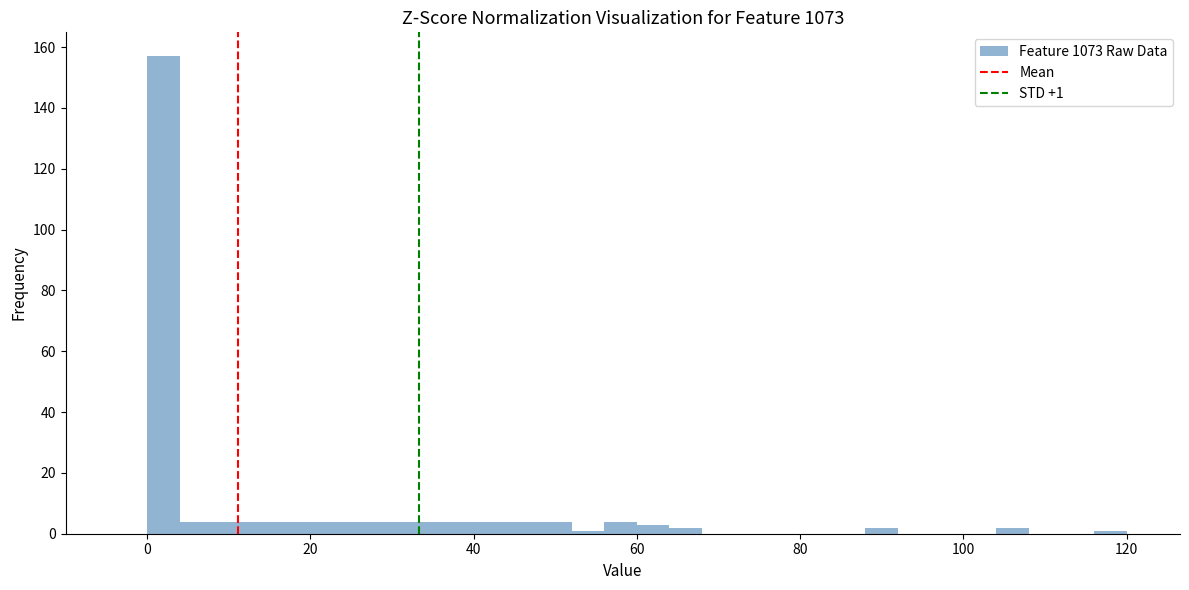

Read against the x-axis, roughly where is the centre of the tallest bar?

2